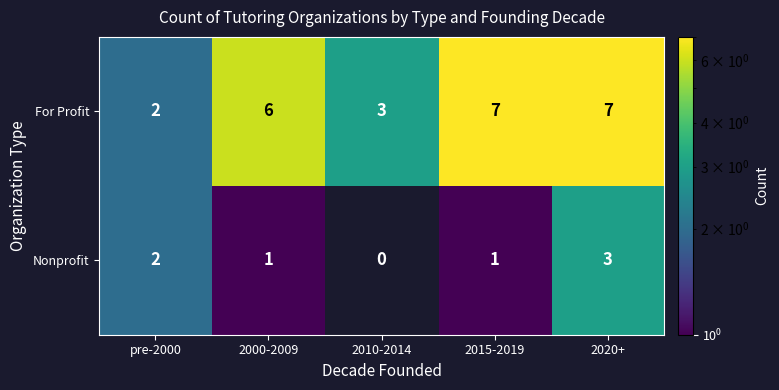

What is the total value across all series at 2000-2009?

7